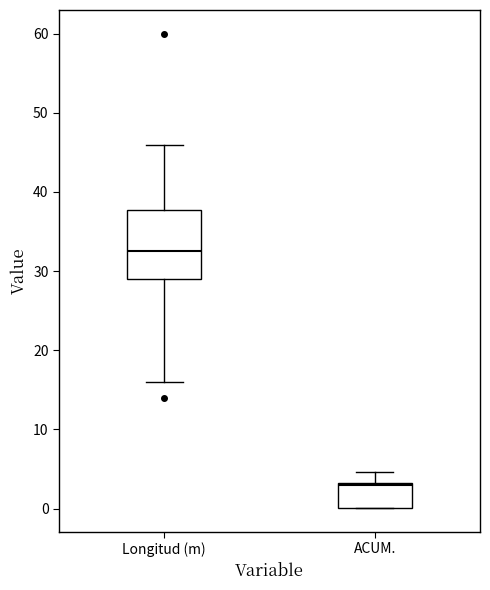

Which box has the lowest median line?

ACUM.